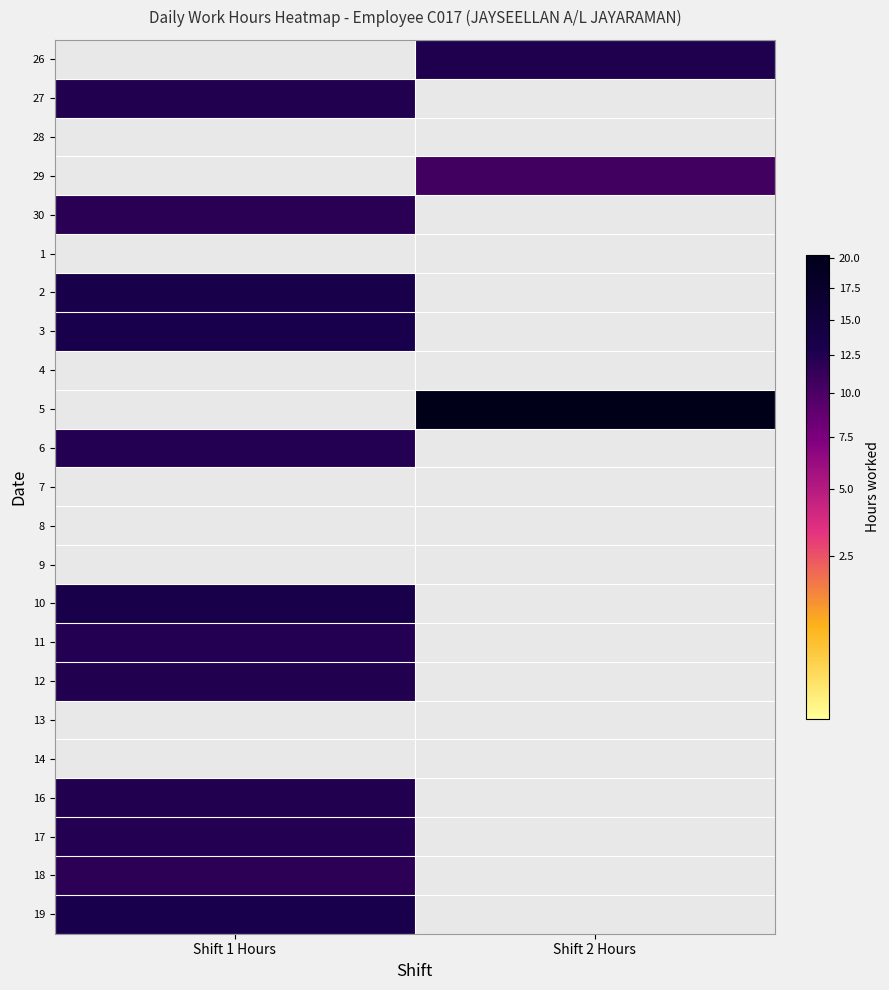

Reading right to left, what are all the values shown in this chart?

26: Shift 2 Hours=12.6	Shift 1 Hours=0.0
27: Shift 2 Hours=0.0	Shift 1 Hours=12.5
28: Shift 2 Hours=0.0	Shift 1 Hours=0.0
29: Shift 2 Hours=10.6	Shift 1 Hours=0.0
30: Shift 2 Hours=0.0	Shift 1 Hours=12.0
1: Shift 2 Hours=0.0	Shift 1 Hours=0.0
2: Shift 2 Hours=0.0	Shift 1 Hours=13.2
3: Shift 2 Hours=0.0	Shift 1 Hours=13.0
4: Shift 2 Hours=0.0	Shift 1 Hours=0.0
5: Shift 2 Hours=20.3	Shift 1 Hours=0.0
6: Shift 2 Hours=0.0	Shift 1 Hours=12.4
7: Shift 2 Hours=0.0	Shift 1 Hours=0.0
8: Shift 2 Hours=0.0	Shift 1 Hours=0.0
9: Shift 2 Hours=0.0	Shift 1 Hours=0.0
10: Shift 2 Hours=0.0	Shift 1 Hours=13.1
11: Shift 2 Hours=0.0	Shift 1 Hours=12.3
12: Shift 2 Hours=0.0	Shift 1 Hours=12.5
13: Shift 2 Hours=0.0	Shift 1 Hours=0.0
14: Shift 2 Hours=0.0	Shift 1 Hours=0.0
16: Shift 2 Hours=0.0	Shift 1 Hours=12.5
17: Shift 2 Hours=0.0	Shift 1 Hours=12.3
18: Shift 2 Hours=0.0	Shift 1 Hours=11.9
19: Shift 2 Hours=0.0	Shift 1 Hours=13.0